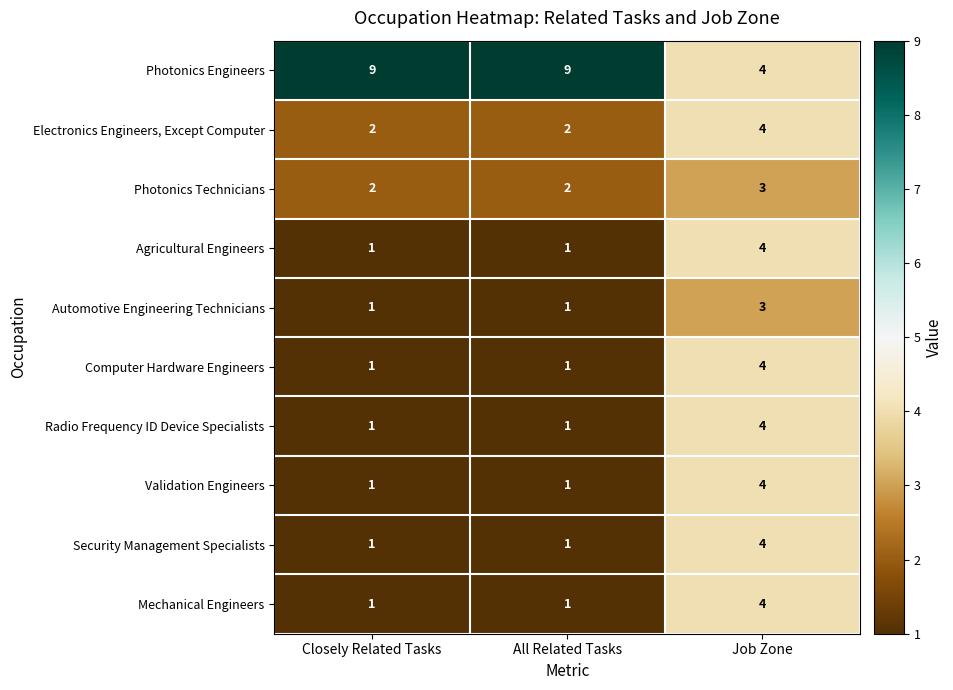

At how many categories does at least one series exceed 5?

2